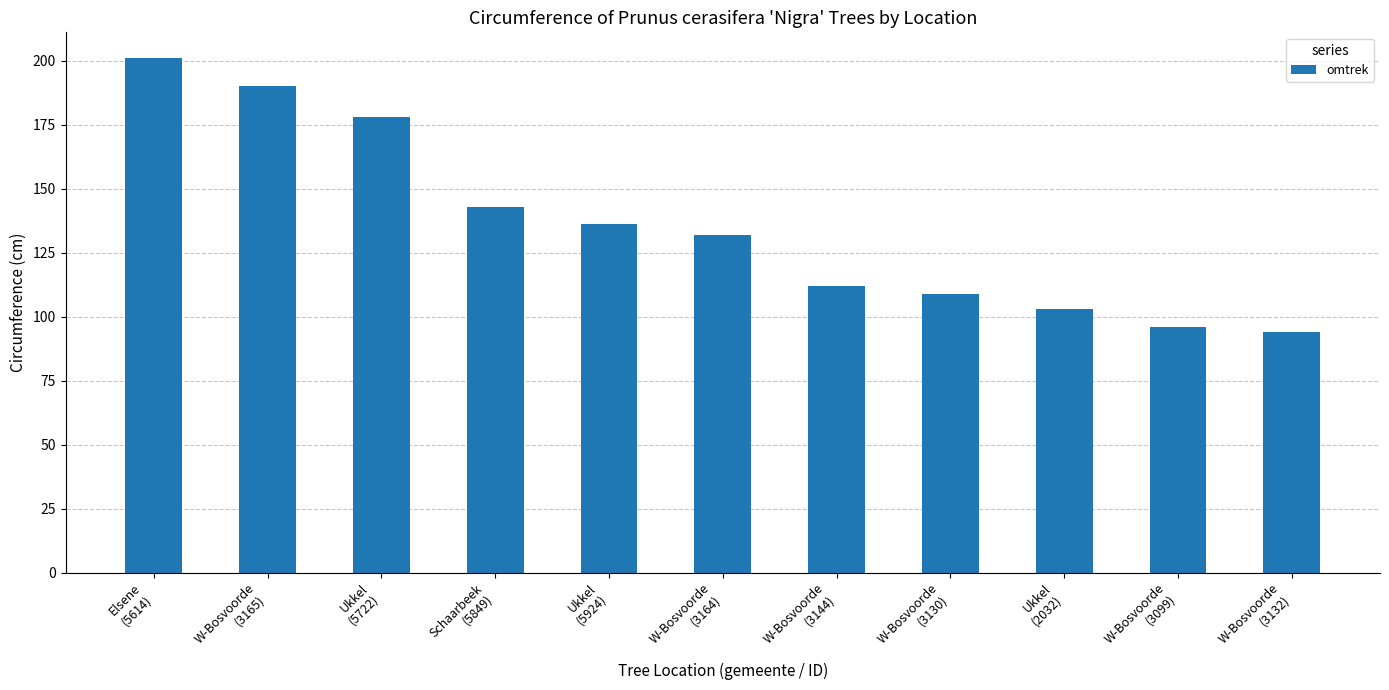

What is the ratio of the value at Ukkel
(5722) to the value at Ukkel
(5924)?

1.3